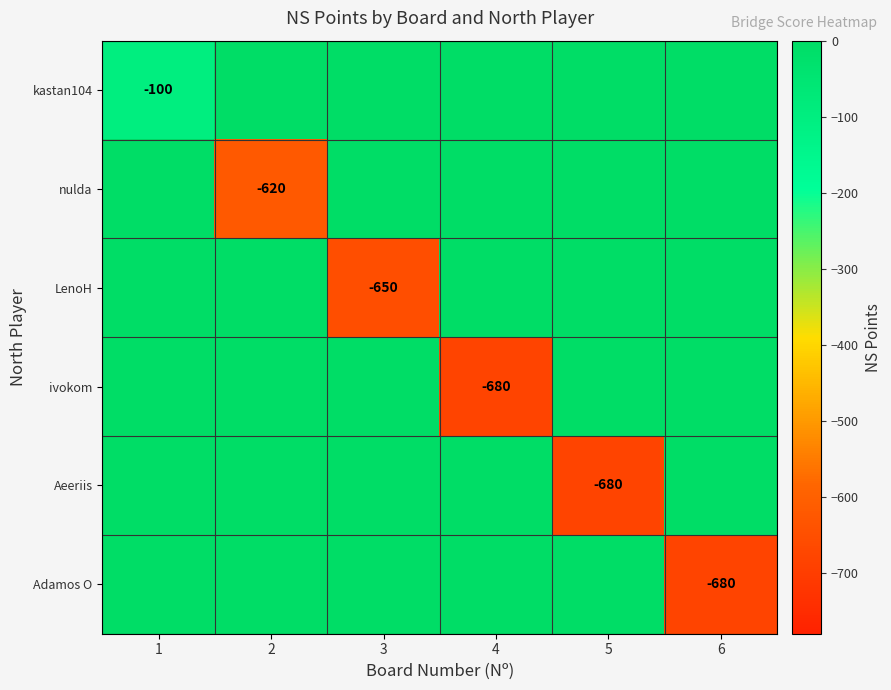

Is it true that Adamos O equals -680 at 6?

True